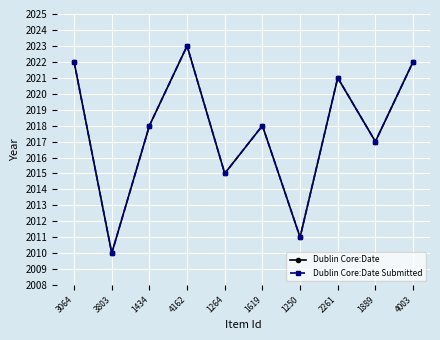

What is the label of the 4th point from the left?

4162